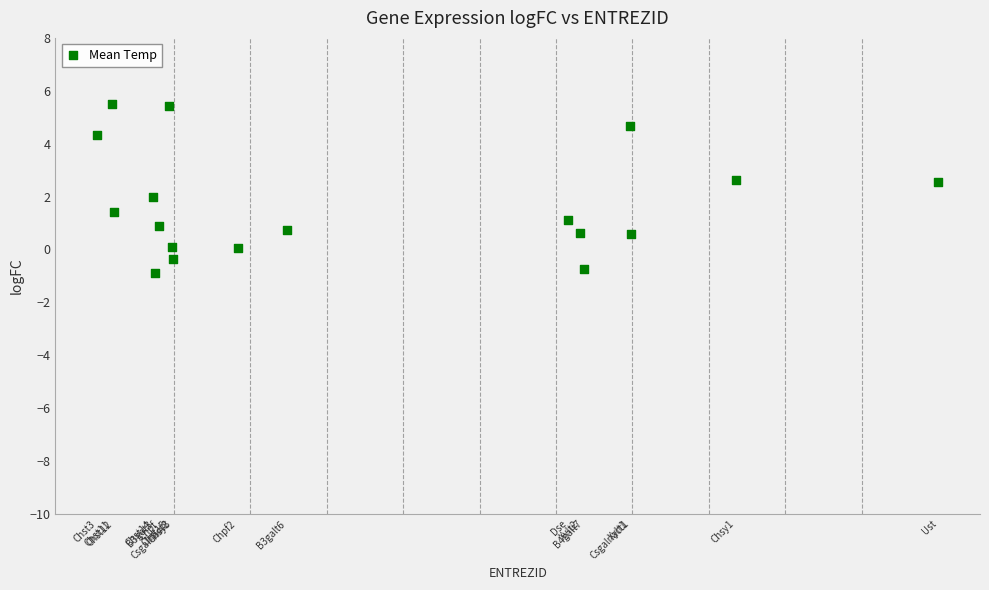

What is the range of X values (max minus min)?

284988.0